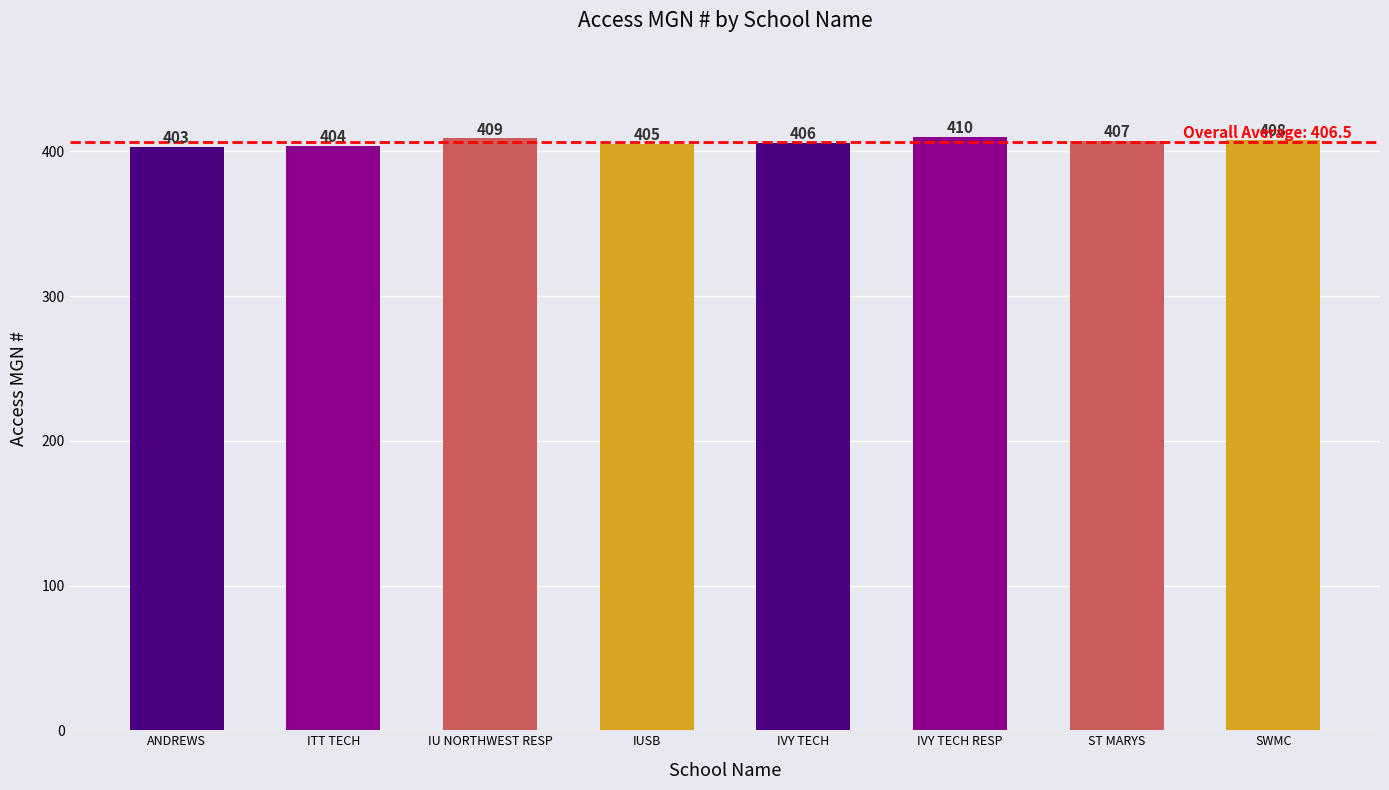

What is the greatest value displayed?

410